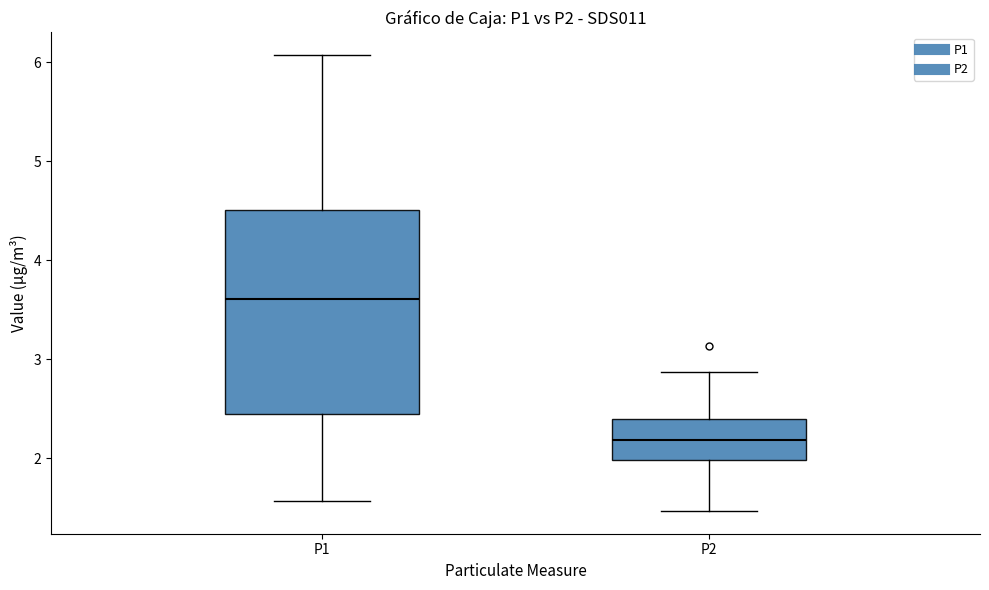

Which box is the tallest, from its lower edge to its upper edge?

P1